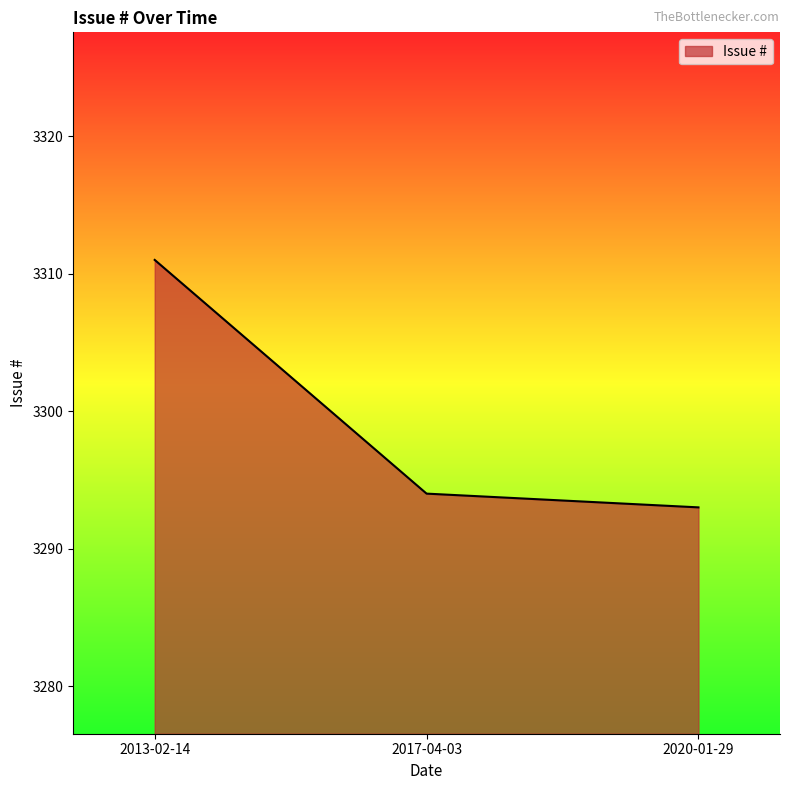

What is the difference between the values at 2017-04-03 and 2020-01-29?

1